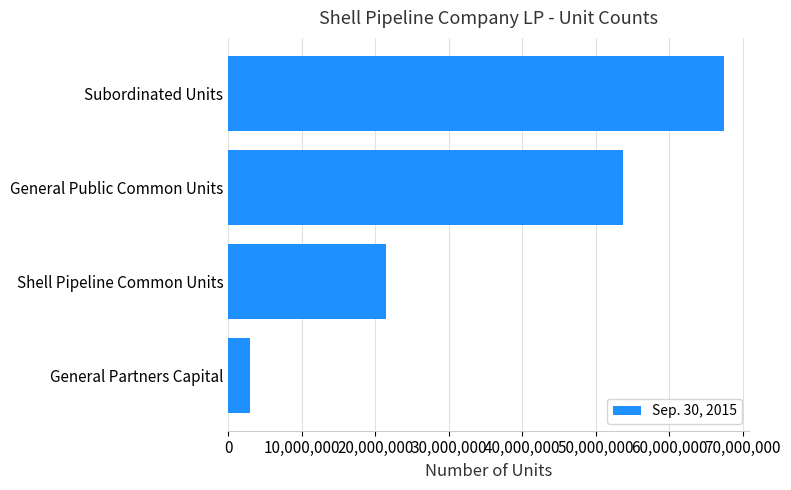

List the labels in order of value, smallest first.

General Partners Capital, Shell Pipeline Common Units, General Public Common Units, Subordinated Units